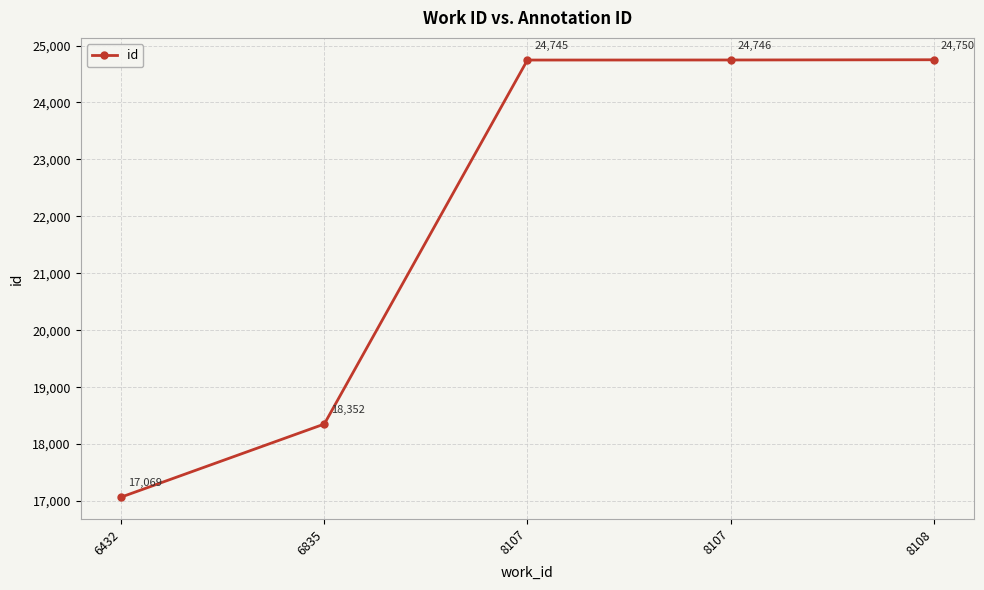

What is the difference between the second highest and minimum values?

7677